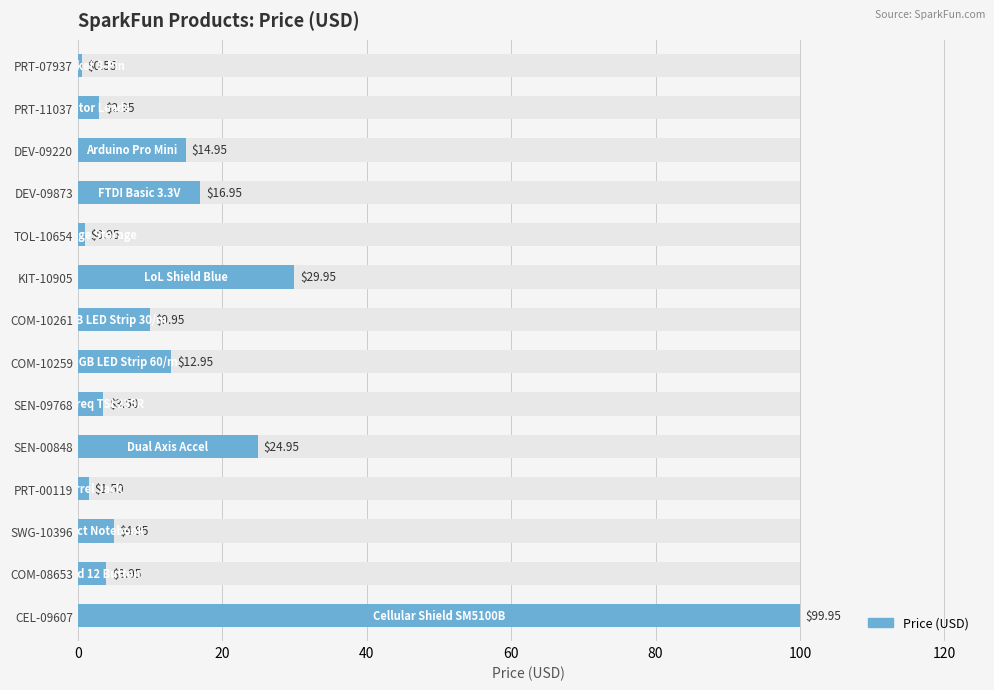

Reading right to left, transcribe all the data shown in this chart.

0.6	3.0	14.9	16.9	0.9	29.9	9.9	12.9	3.5	24.9	1.5	5.0	4.0	100.0